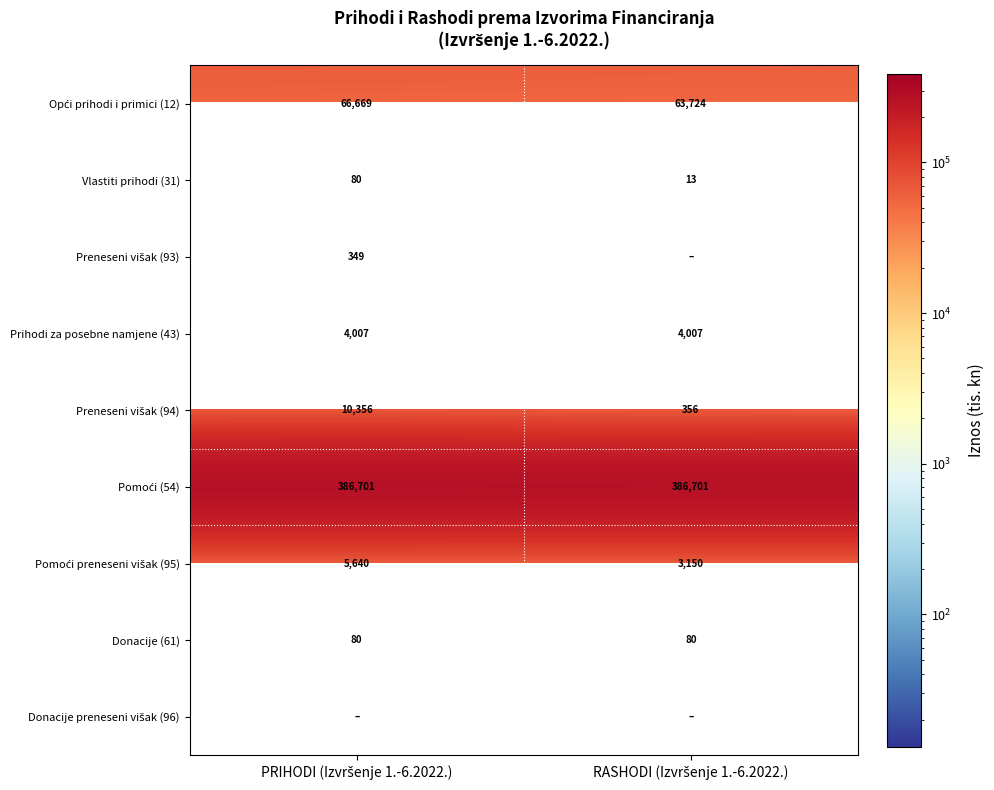

Which category has the highest value across all series?

PRIHODI (Izvršenje 1.-6.2022.)